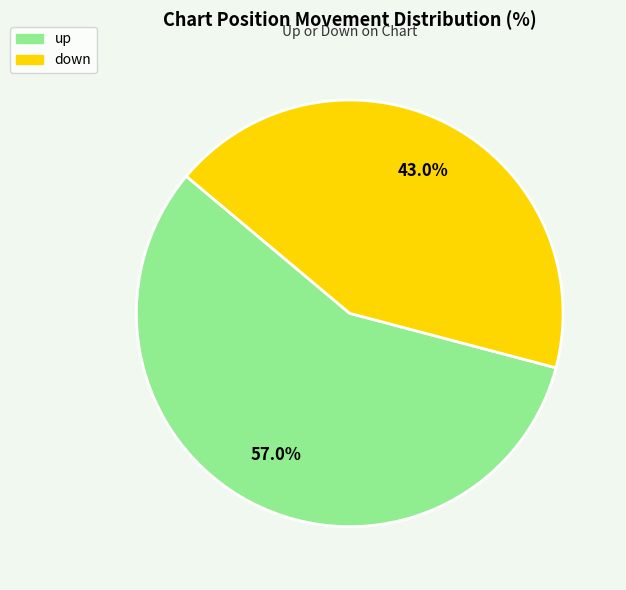

To the nearest percent, what is the difference between the up and down slice percentages?

14%